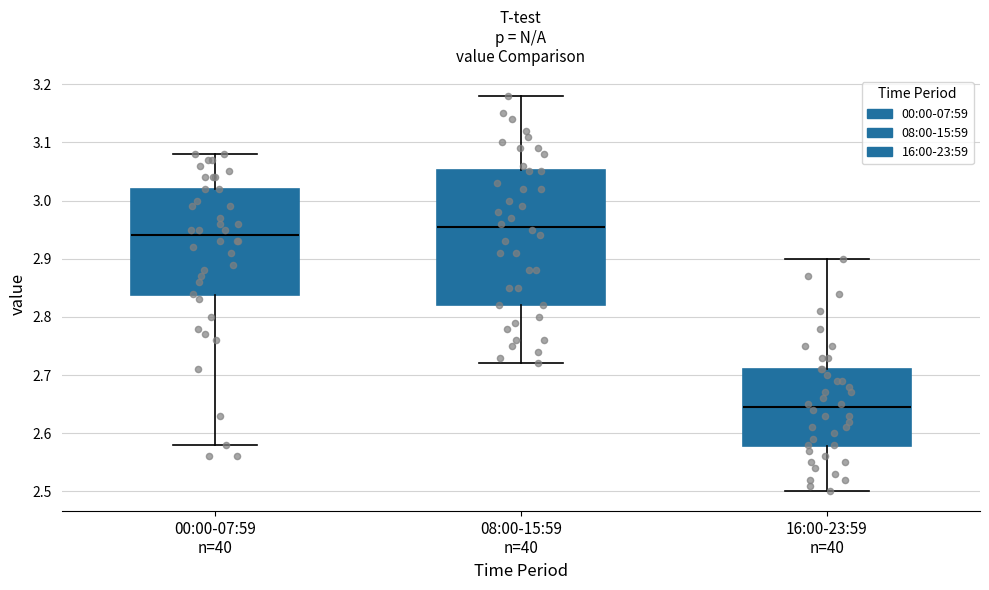

Reading left to right, read every box against the y-axis: the position of its median line, the range the box covers, and the ends of its whiskers. The values are not printed on the chart, so give them approximately, as read against the axis.

00:00-07:59 n=40: median 2.94, box 2.84 to 3.02, whiskers 2.58 to 3.08
08:00-15:59 n=40: median 2.96, box 2.82 to 3.05, whiskers 2.72 to 3.18
16:00-23:59 n=40: median 2.65, box 2.58 to 2.71, whiskers 2.50 to 2.90